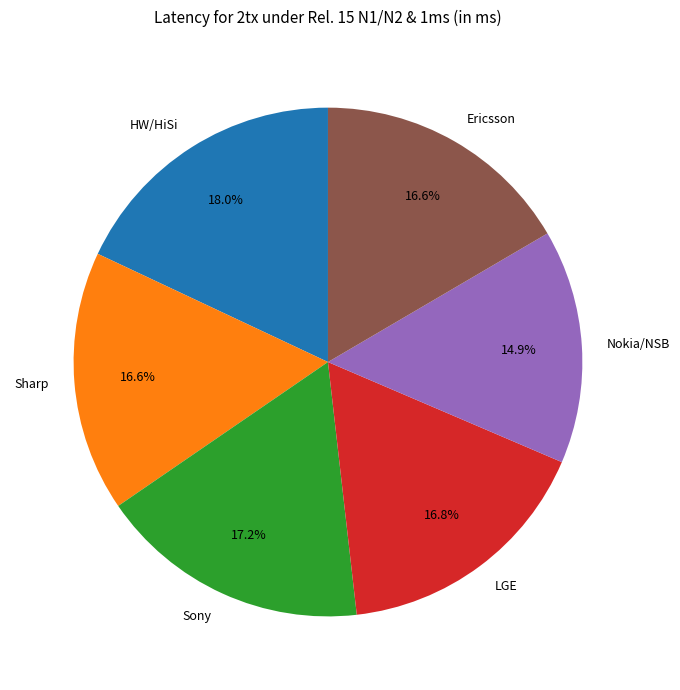

To the nearest percent, what is the average slice percentage?

17%